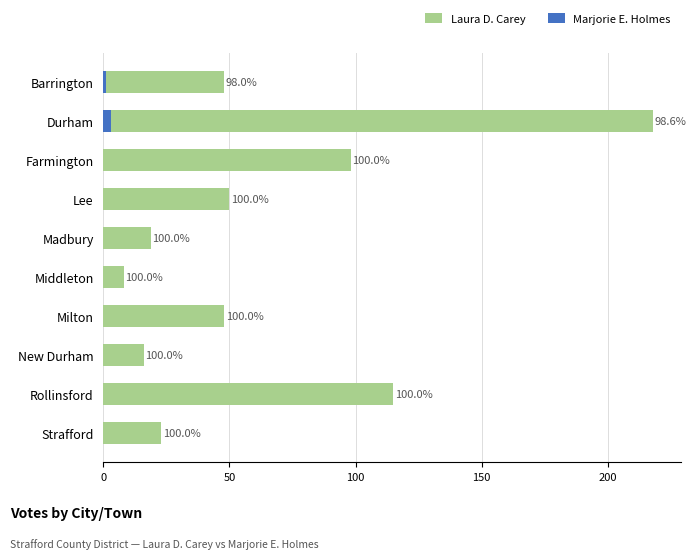

What is the difference between the Laura D. Carey values at Madbury and Durham?

199